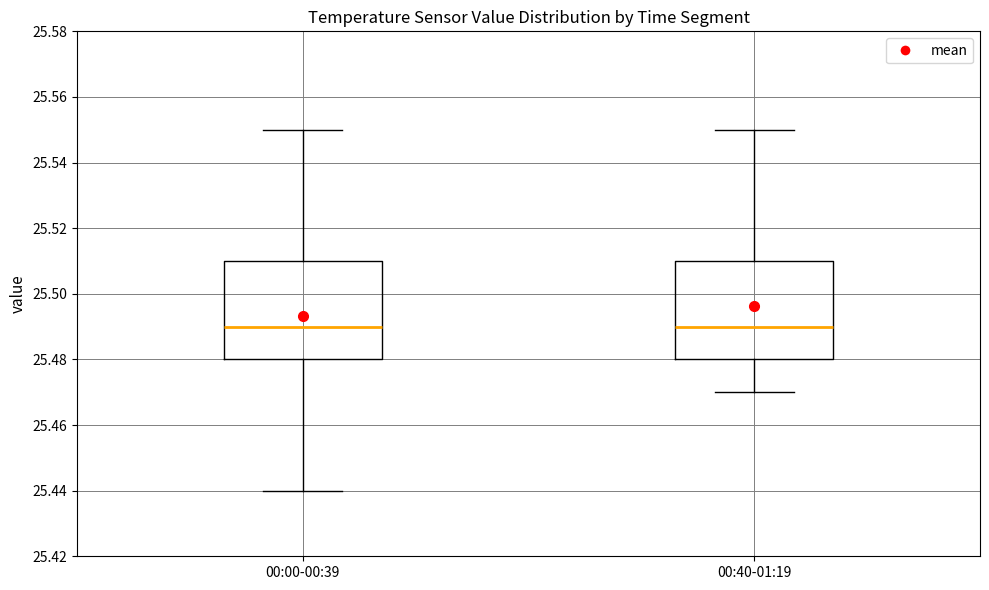

Where does the upper whisker of the box for 00:00-00:39 end on the y-axis? The values are not printed on the chart, so give them approximately, as read against the axis.

25.55